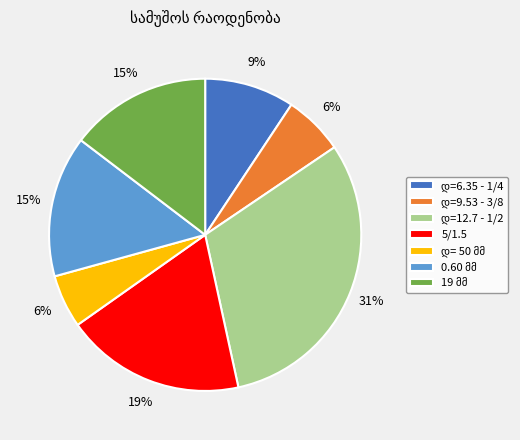

Is there a majority slice in this chart?

No